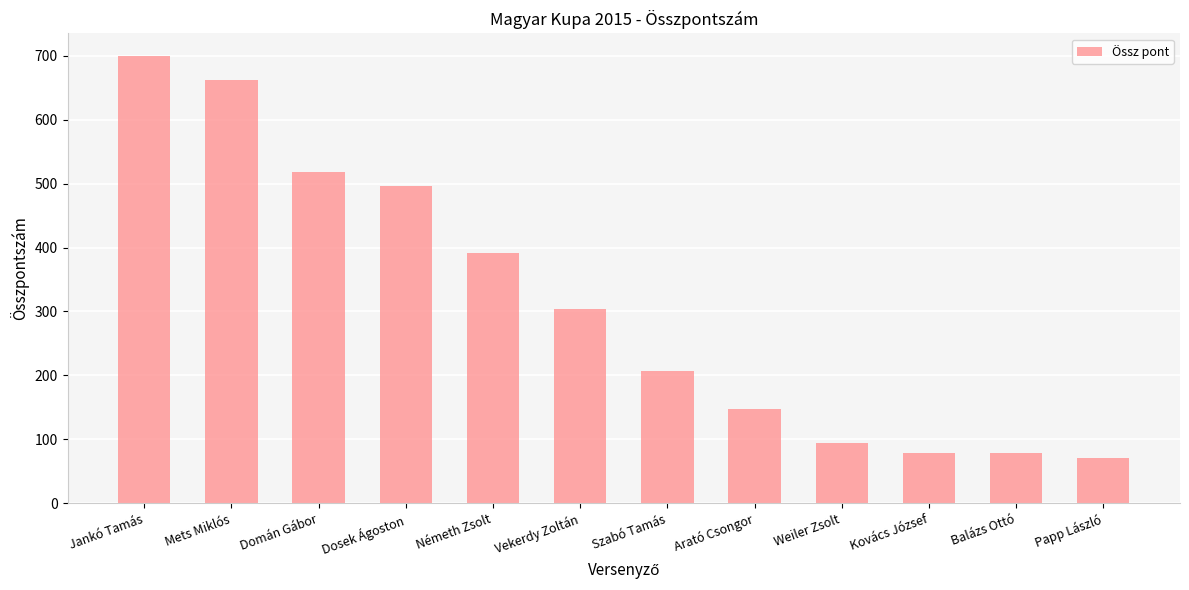

Which label corresponds to the largest value in the chart?

Jankó Tamás